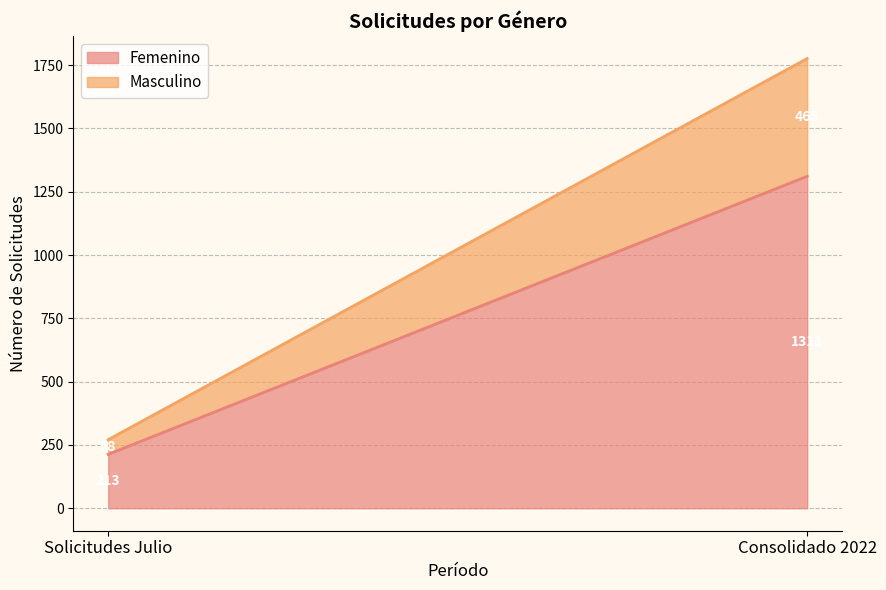

What is the total value across all series at Solicitudes Julio?

271